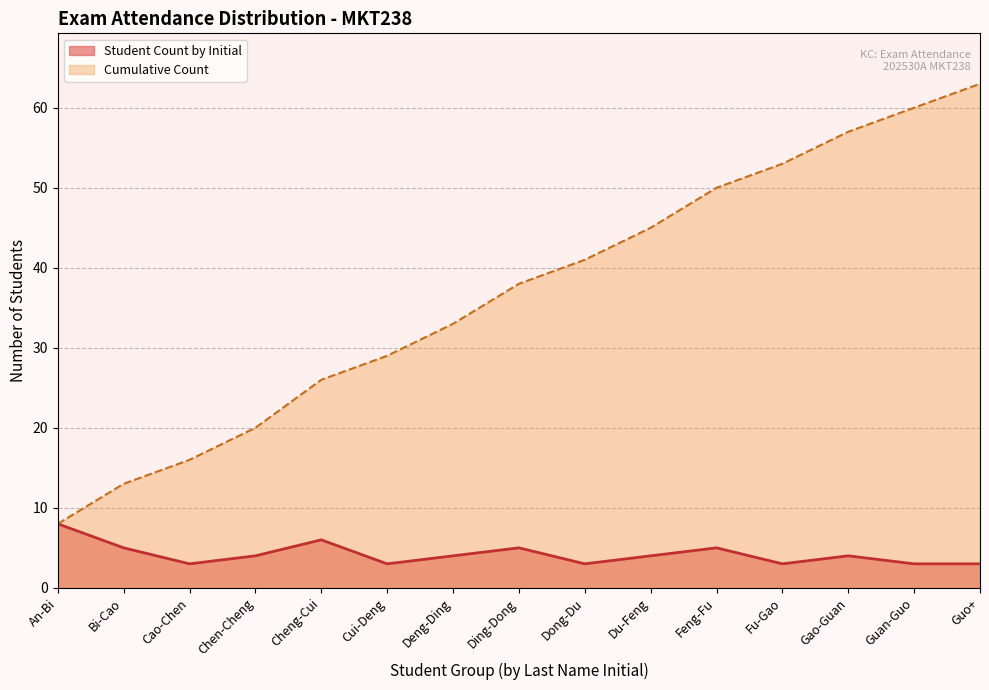

What is the average value?

4